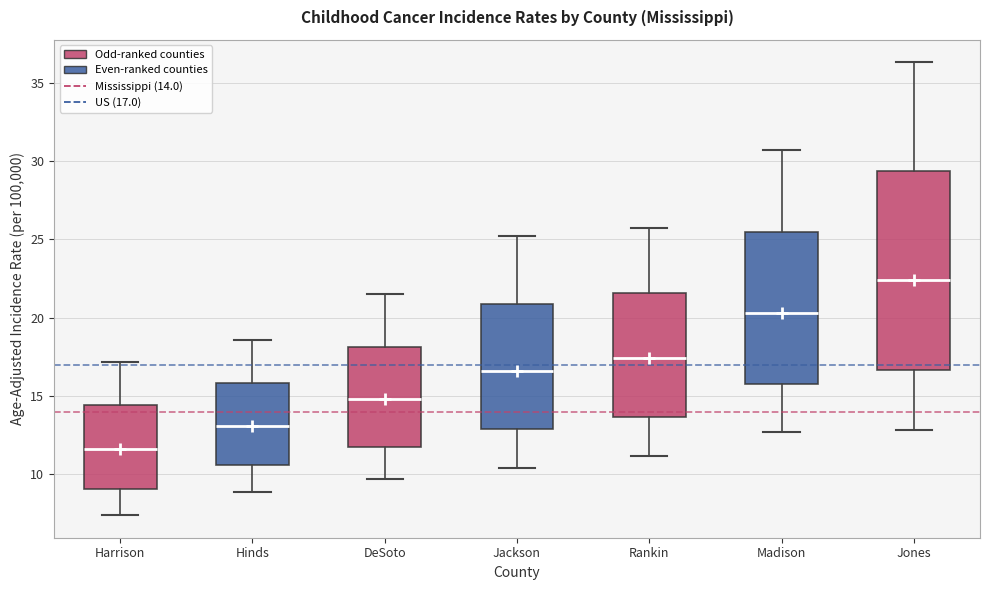

Reading left to right, transcribe this box plot: for each box, give where its median line is, the range the box spans, and where its two whiskers end, as read against the y-axis. The values are not printed on the chart, so give them approximately, as read against the axis.

Harrison: median 11.5, box 9.0 to 14.5, whiskers 7.5 to 17.0
Hinds: median 13.0, box 10.5 to 16.0, whiskers 9.0 to 18.5
DeSoto: median 15.0, box 11.5 to 18.0, whiskers 9.5 to 21.5
Jackson: median 16.5, box 13.0 to 21.0, whiskers 10.5 to 25.0
Rankin: median 17.5, box 13.5 to 21.5, whiskers 11.0 to 25.5
Madison: median 20.5, box 15.5 to 25.5, whiskers 12.5 to 30.5
Jones: median 22.5, box 16.5 to 29.5, whiskers 13.0 to 36.5